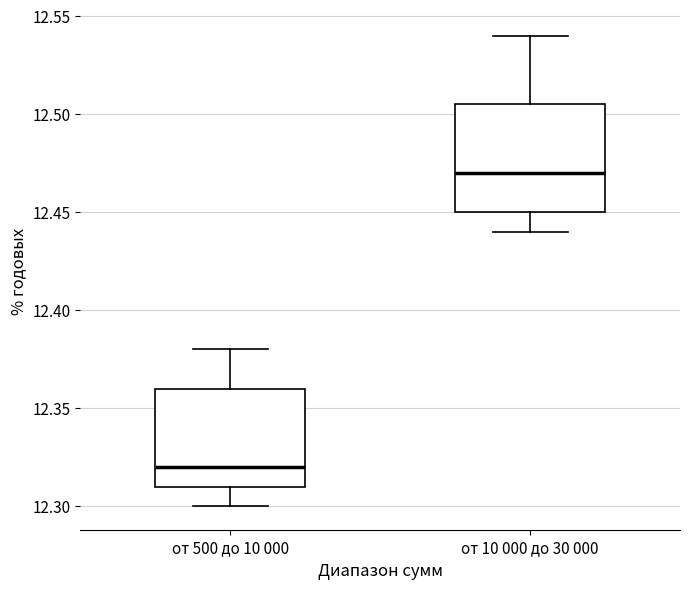

Where is the lower edge of the box for от 500 до 10 000 on the y-axis? The values are not printed on the chart, so give them approximately, as read against the axis.

12.310